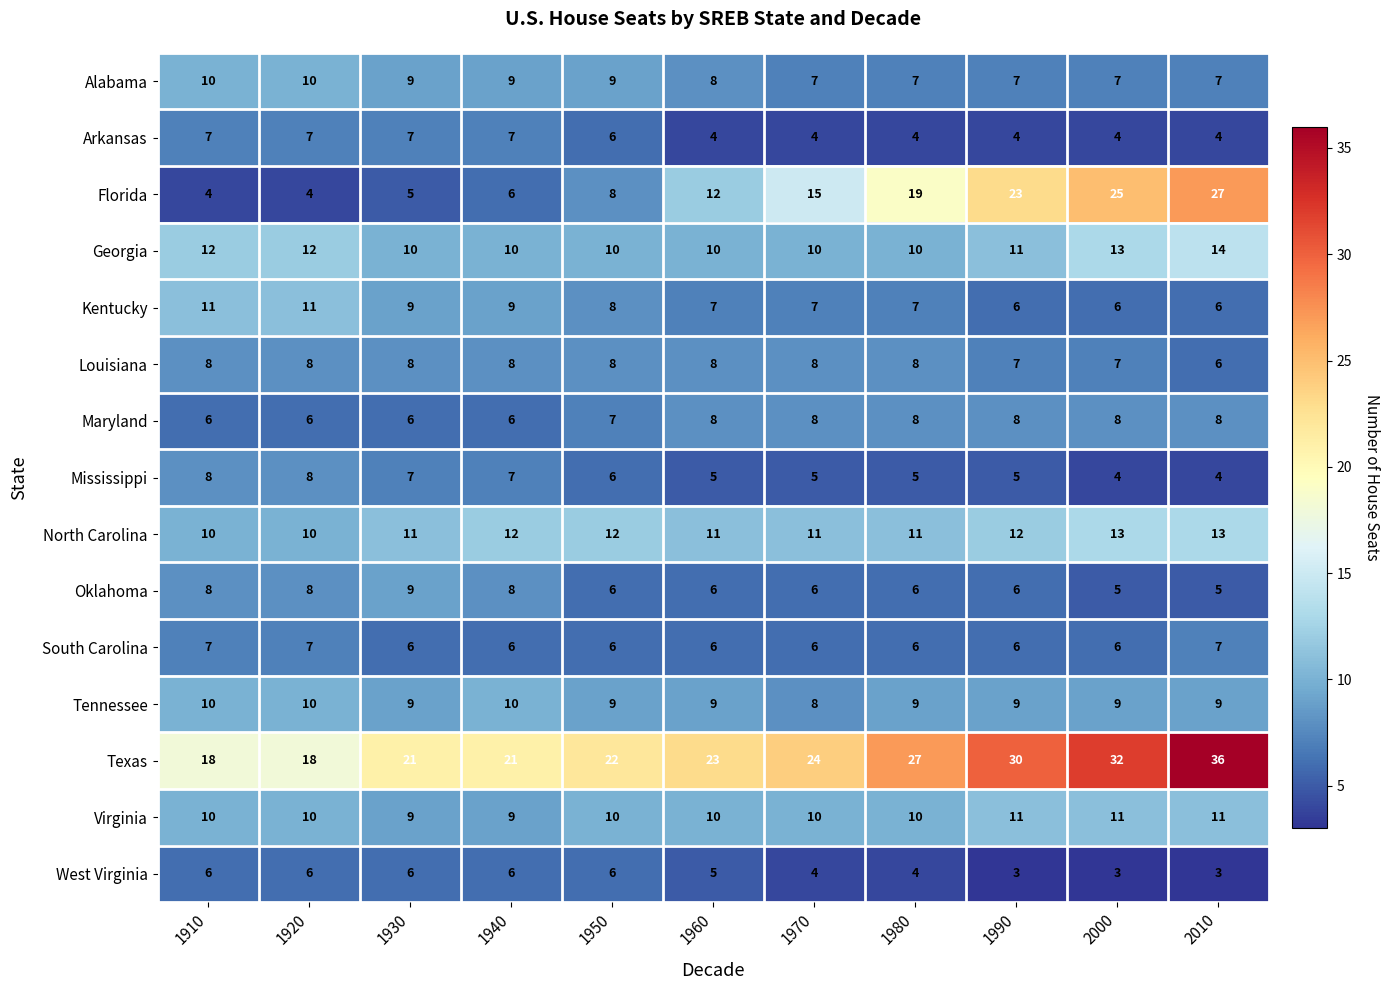

What value does the Maryland series have at 2010?

8